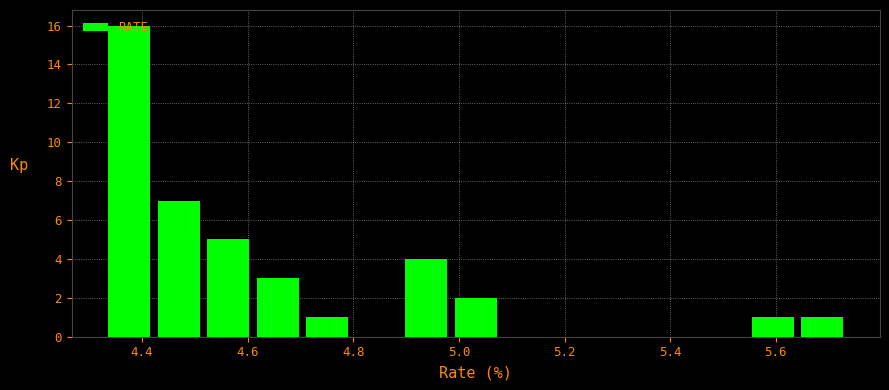

Reading left to right, list every bar in this chart as the range it spans on the x-axis followed by its height. Neither the bar edges nor the heights are printed on the chart, so give them approximately, as read against the axes.

4.32 to 4.42: 16
4.42 to 4.52: 7
4.52 to 4.62: 5
4.62 to 4.70: 3
4.70 to 4.80: 1
4.80 to 4.90: 0
4.90 to 4.98: 4
4.98 to 5.08: 2
5.08 to 5.18: 0
5.18 to 5.26: 0
5.26 to 5.36: 0
5.36 to 5.46: 0
5.46 to 5.54: 0
5.54 to 5.64: 1
5.64 to 5.74: 1